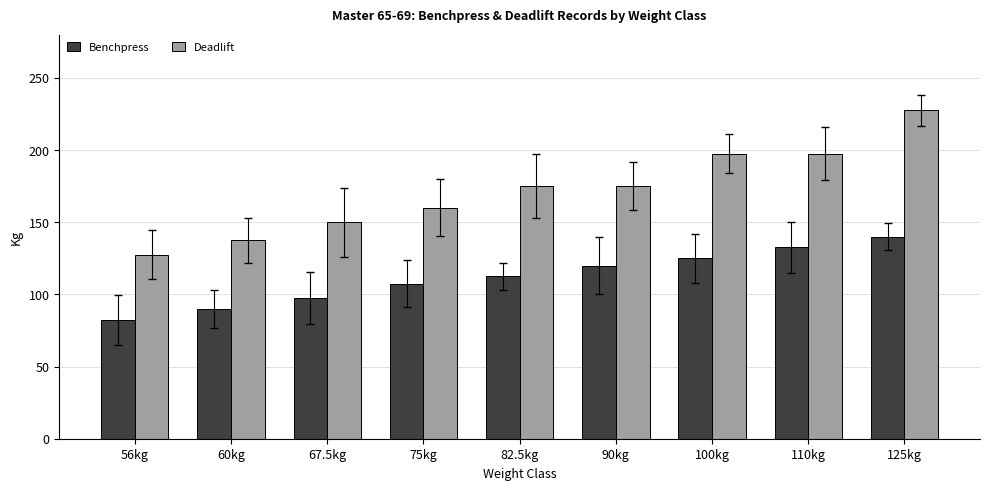

What is the sum of the Benchpress values at 82.5kg and 60kg?

202.5